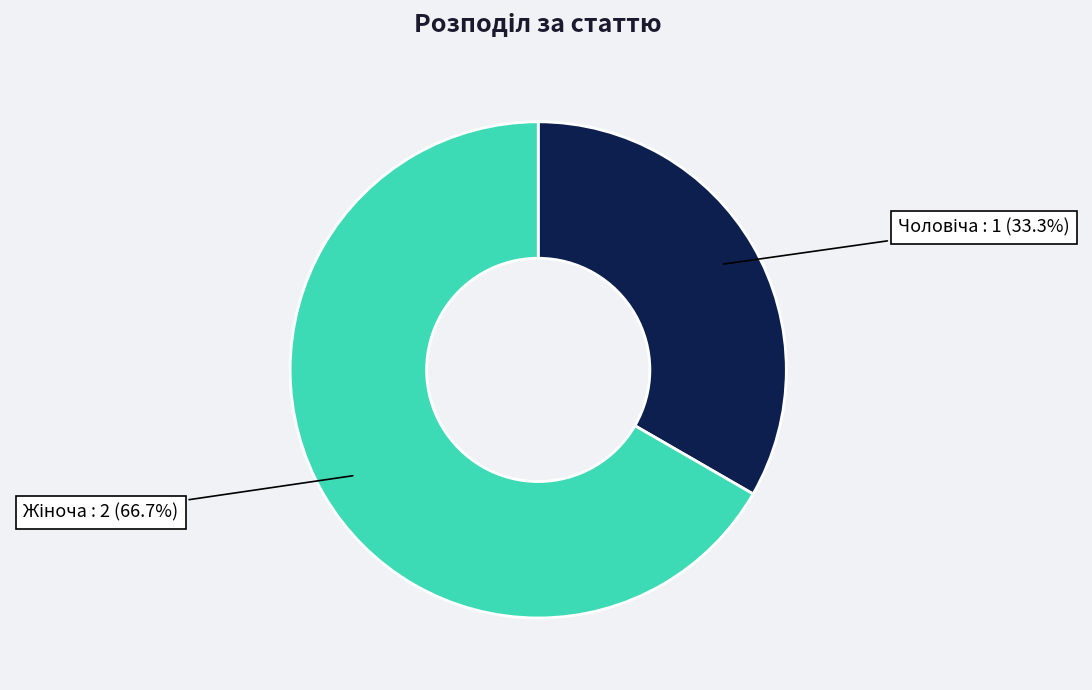

Is there a majority slice in this chart?

Yes